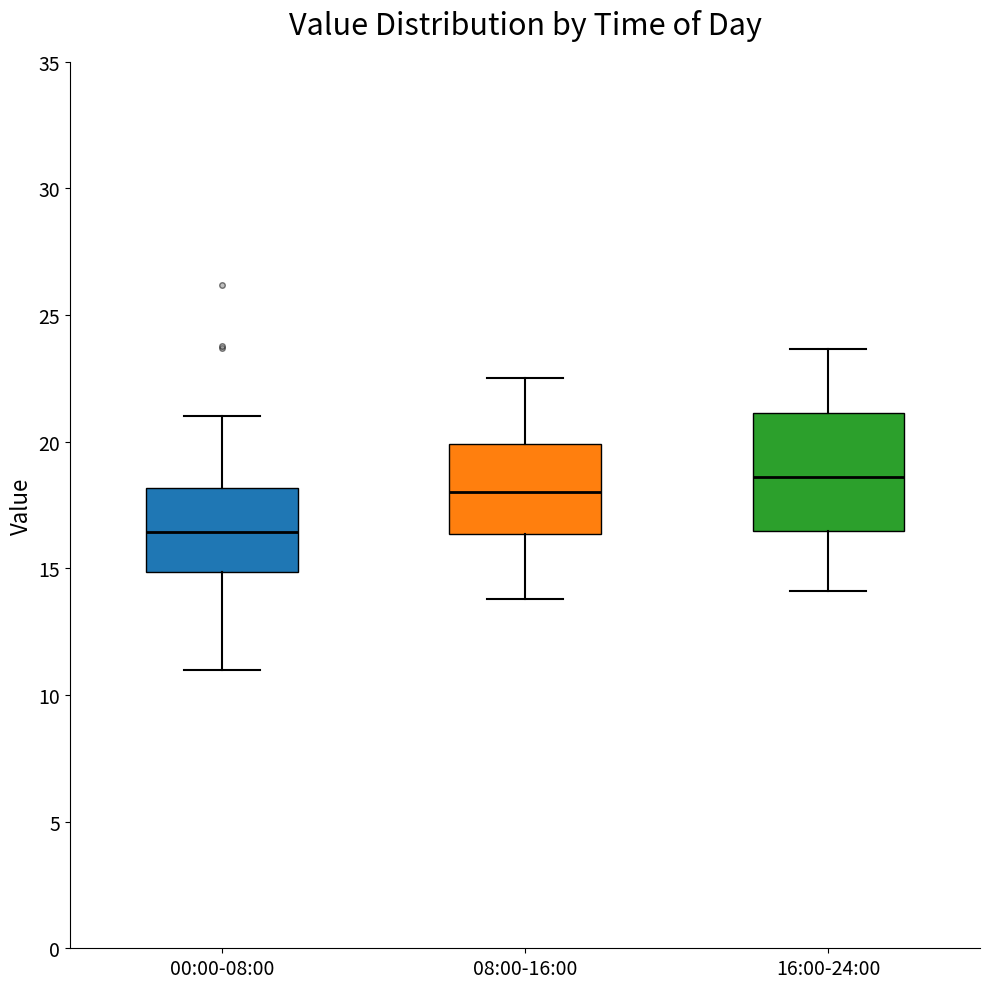

Comparing the boxes themselves (not the whiskers), which one is the tallest?

16:00-24:00